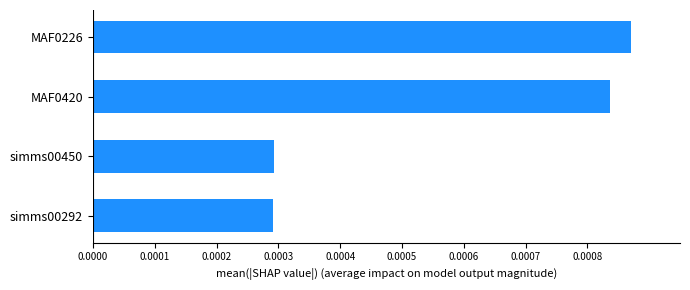

Which category has the highest value across all series?

MAF0226